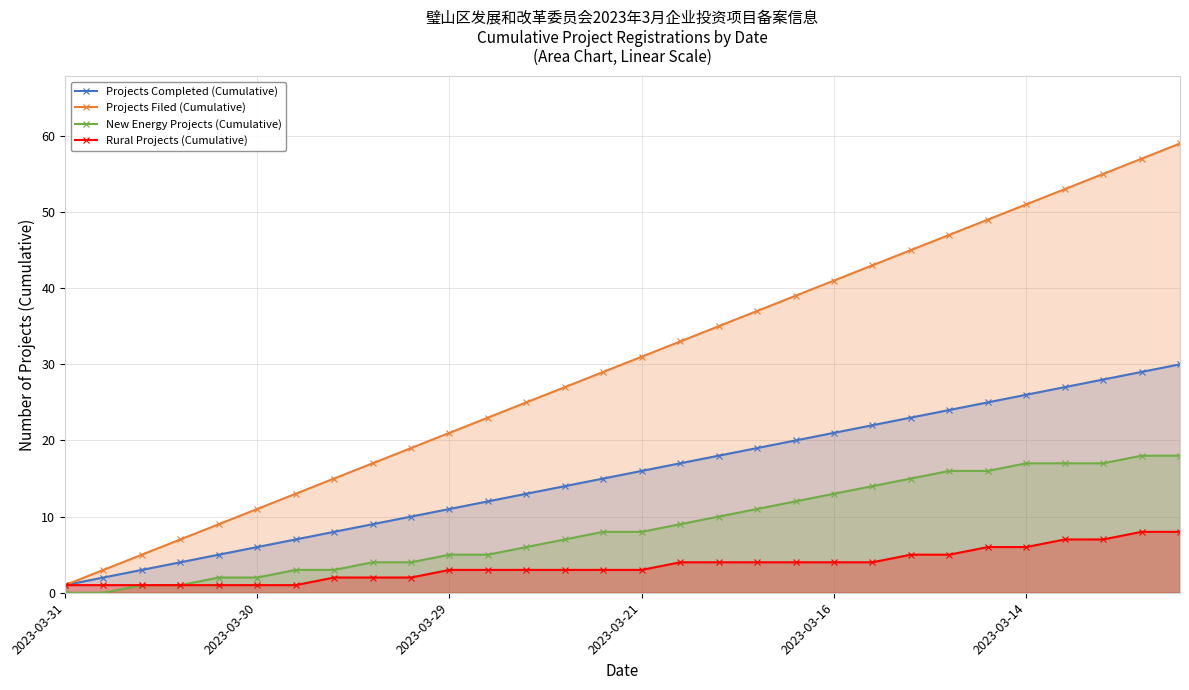

At which label does Rural Projects (Cumulative) reach its peak?

28